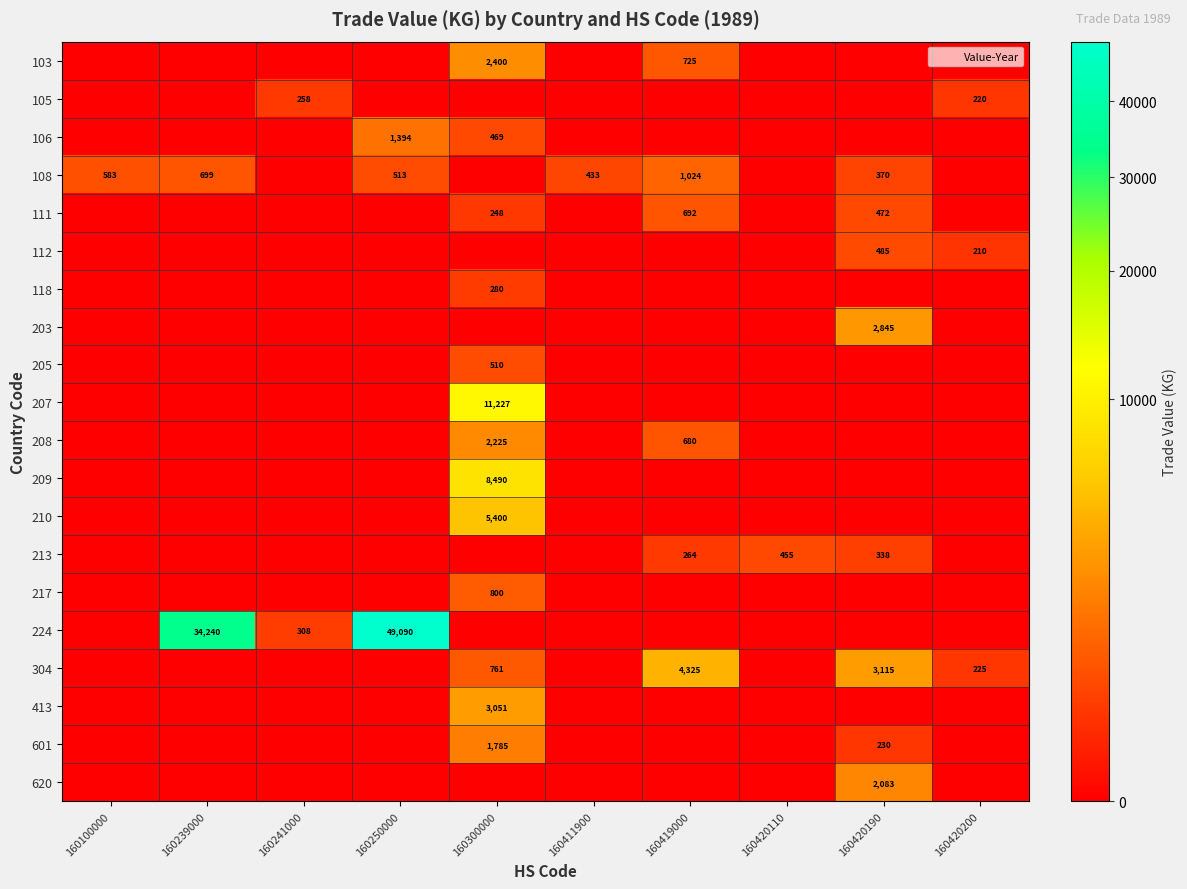

Which label corresponds to the smallest value in the chart?

160100000